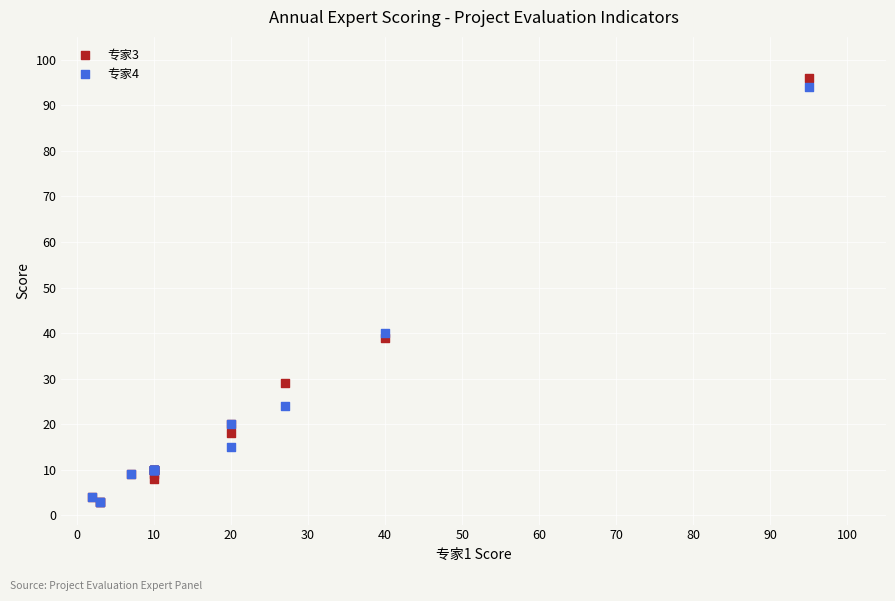

What are all the series names shown in the legend?

专家3, 专家4